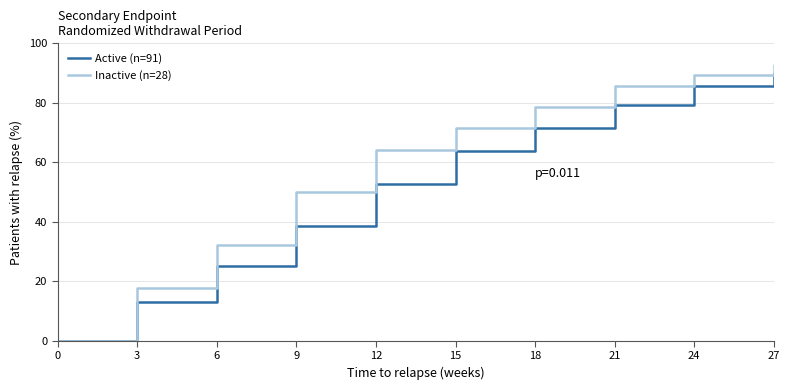

What is the difference between the maximum and second lowest values in the Active (n=91) series?

86.8